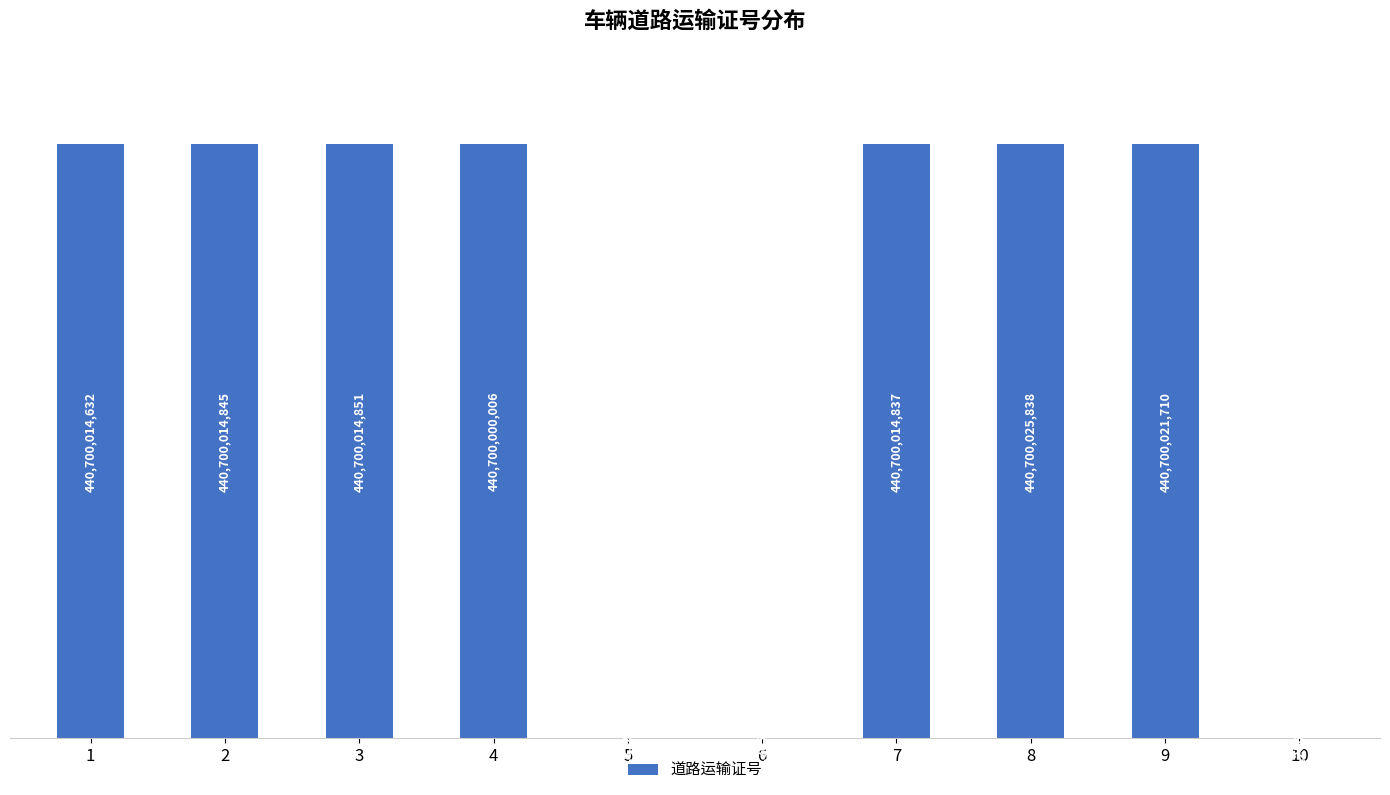

Count the number of values greater than 440700014837.

4